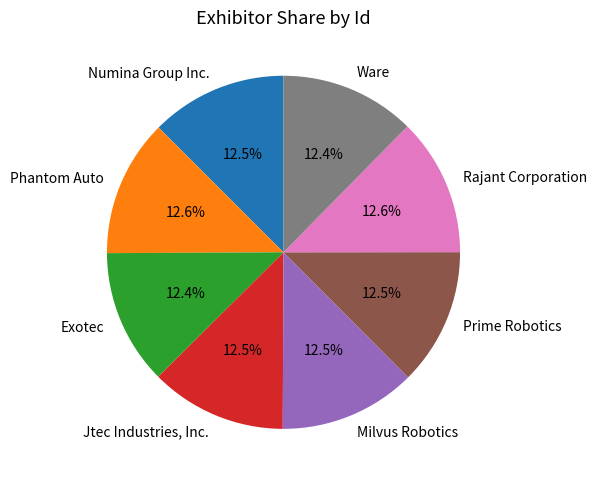

Does Jtec Industries, Inc. account for over 50% of the chart?

No